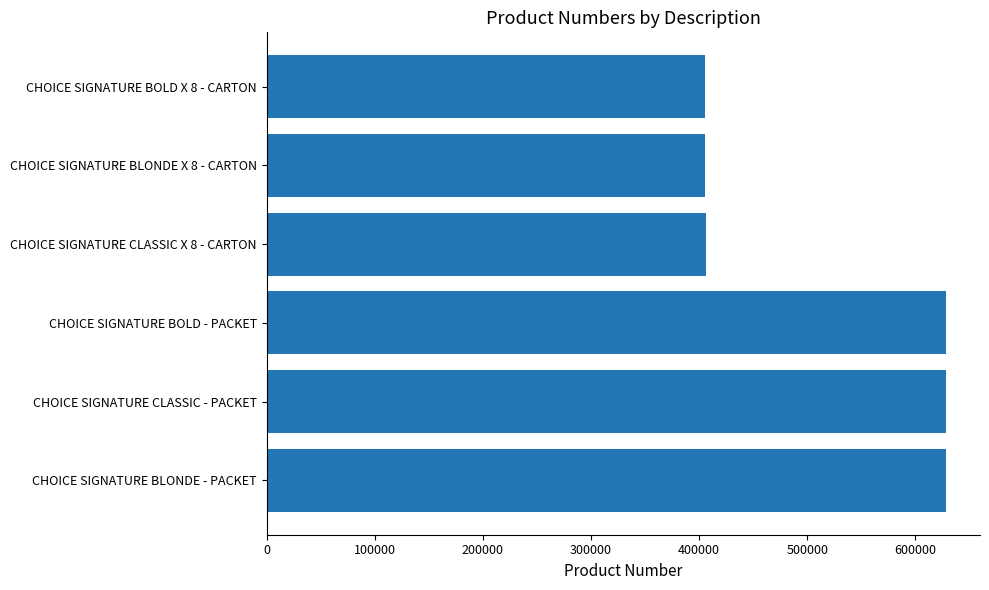

The value at CHOICE SIGNATURE BLONDE - PACKET is 401837. True or false?

False